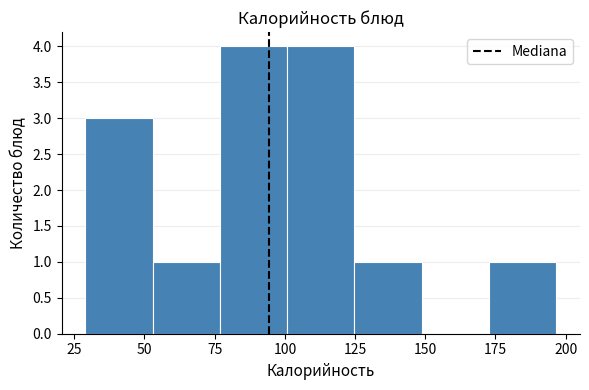

Reading left to right, transcribe this chart: for each bar, give the range it covers on the x-axis and its height. Neither the bar edges nor the heights are printed on the chart, so give them approximately, as read against the axes.

30 to 55: 3
55 to 75: 1
75 to 100: 4
100 to 125: 4
125 to 150: 1
150 to 175: 0
175 to 195: 1